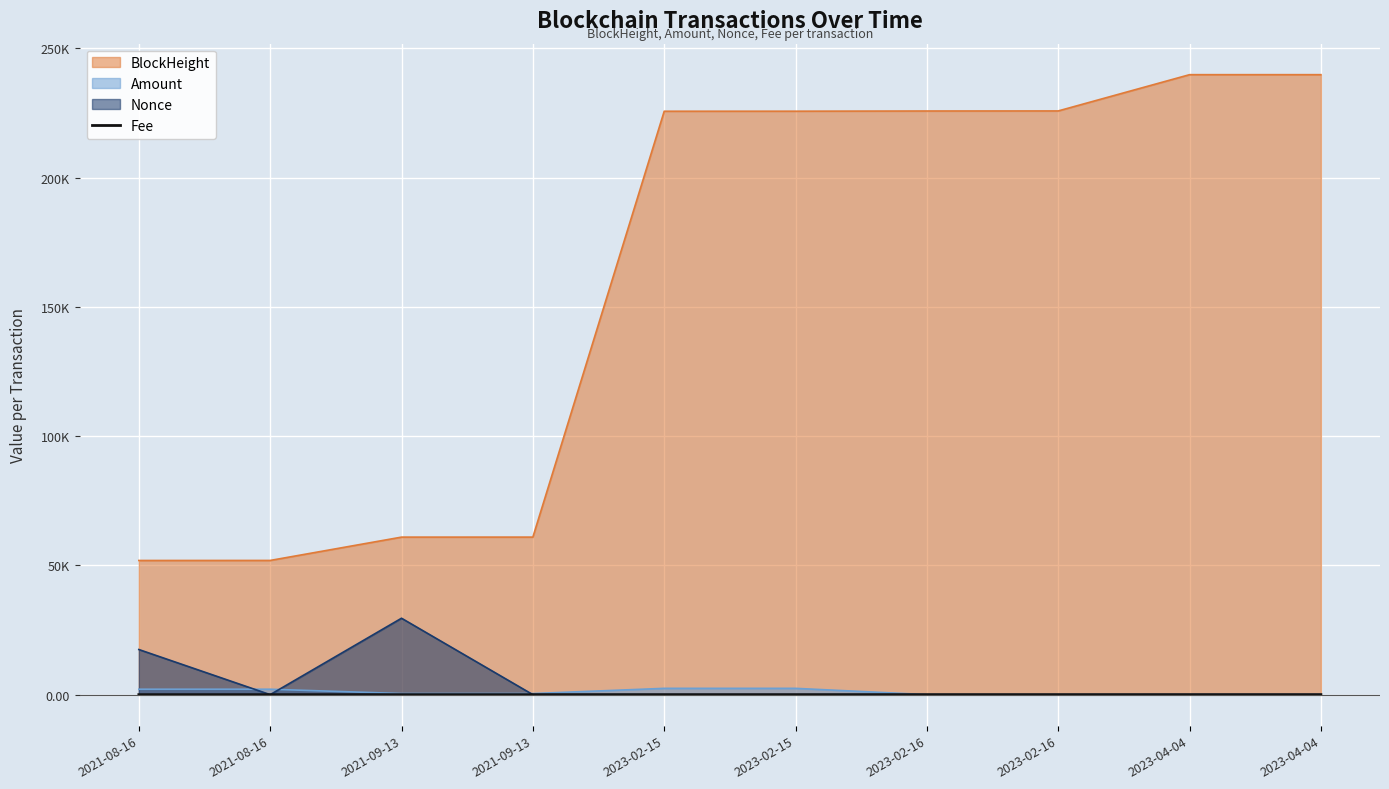

At which category does the chart reach its minimum across all series?

2023-04-04